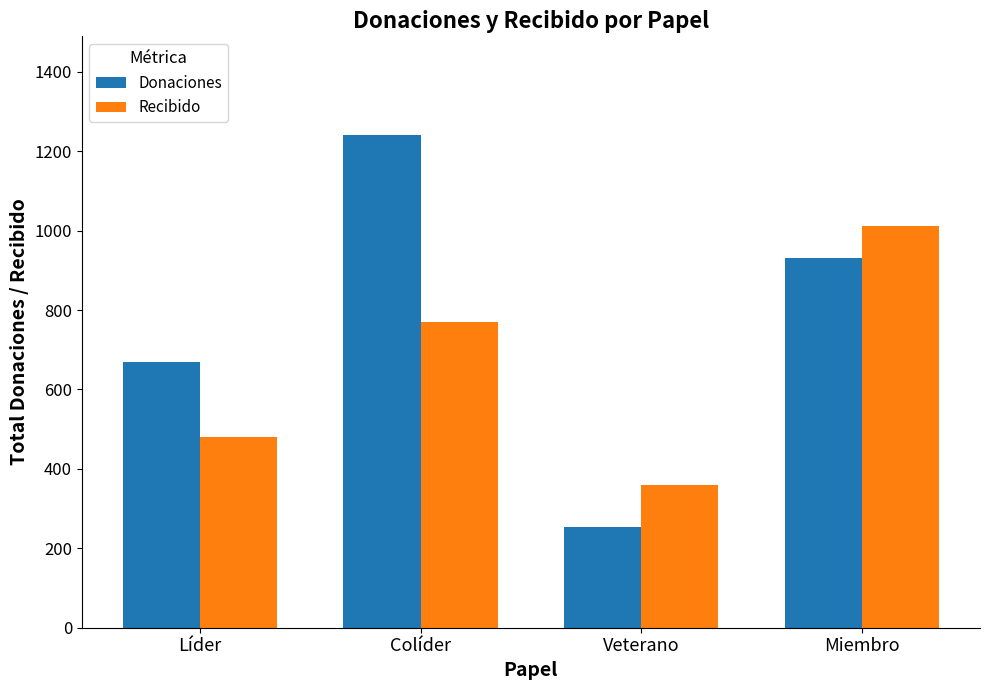

How many data points in Recibido are less than 770?

2